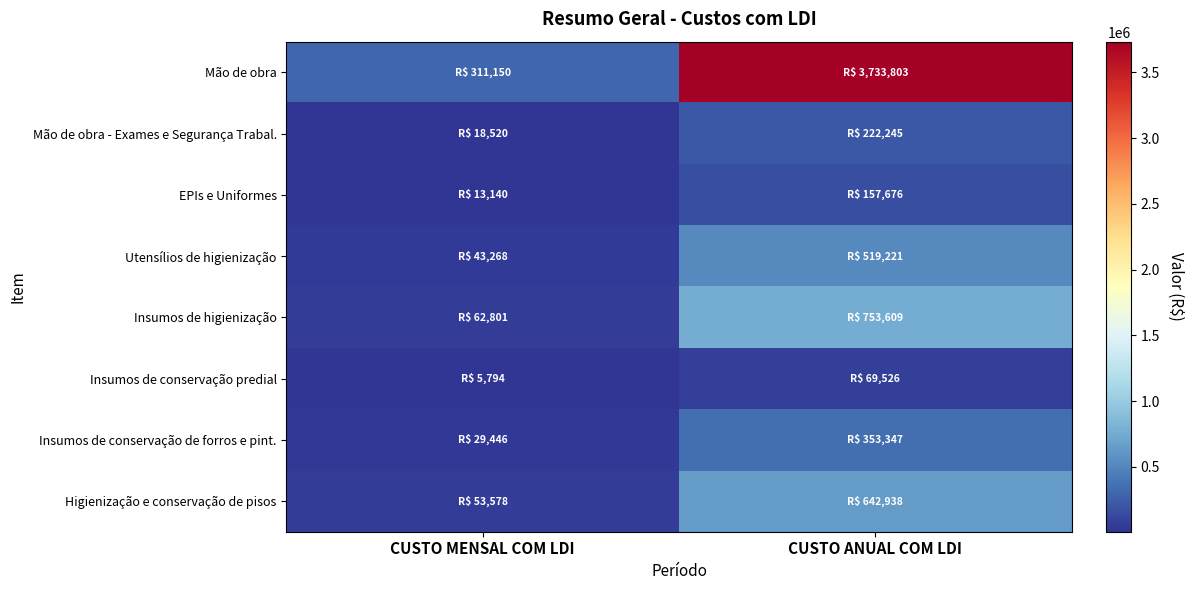

Which series changed the most between CUSTO MENSAL COM LDI and CUSTO ANUAL COM LDI?

Mão de obra